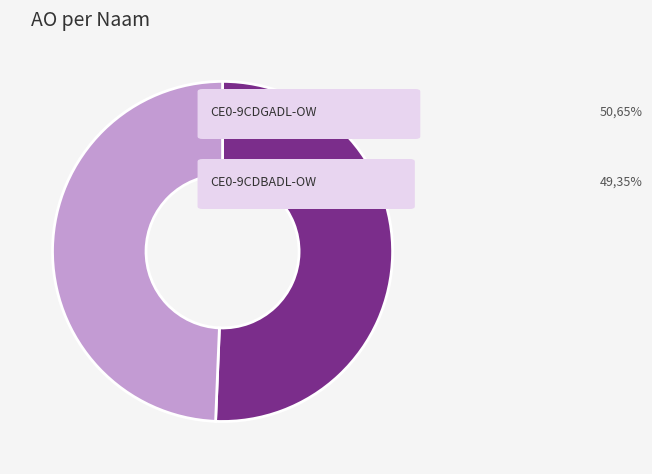

Does any single category account for the majority?

Yes